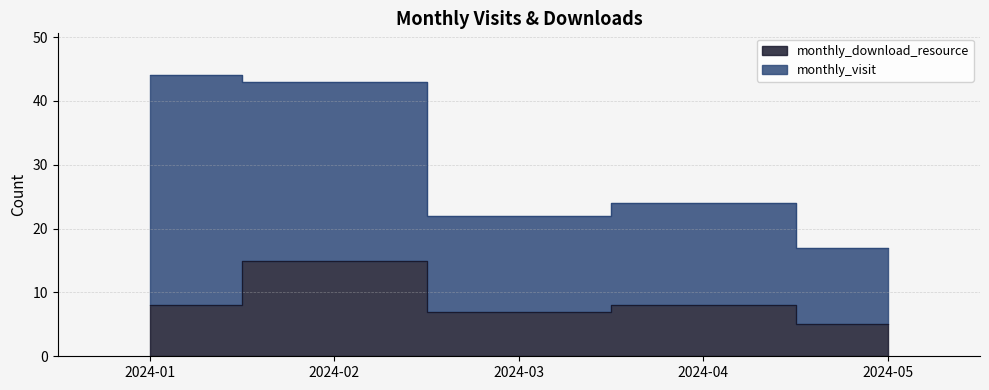

Which label corresponds to the largest value in the chart?

2024-02